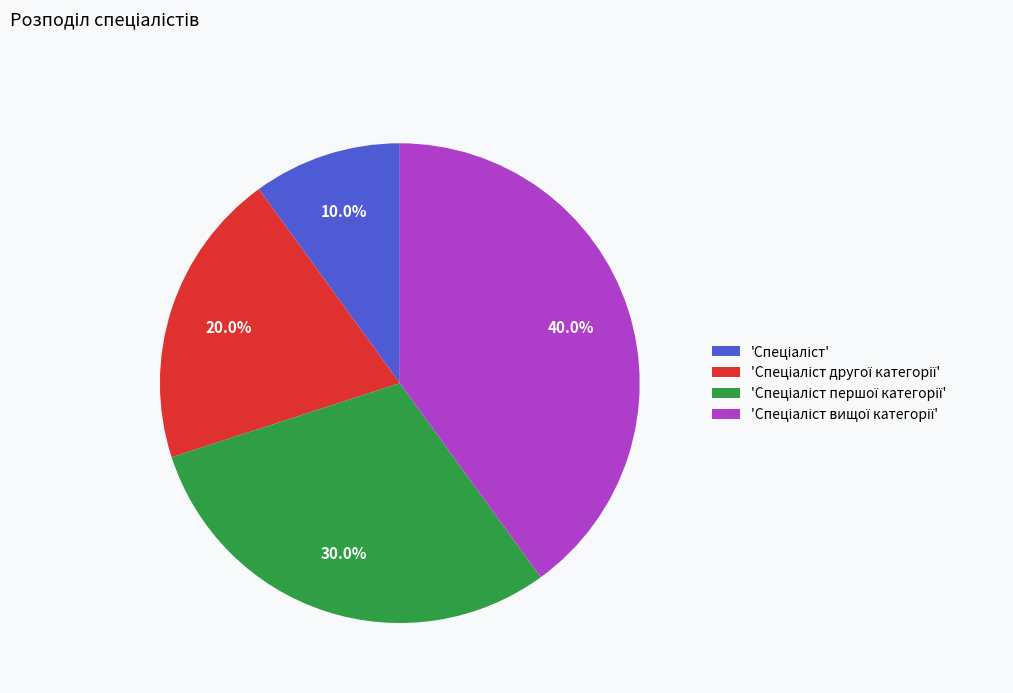

Count the number of slices in the pie.

4